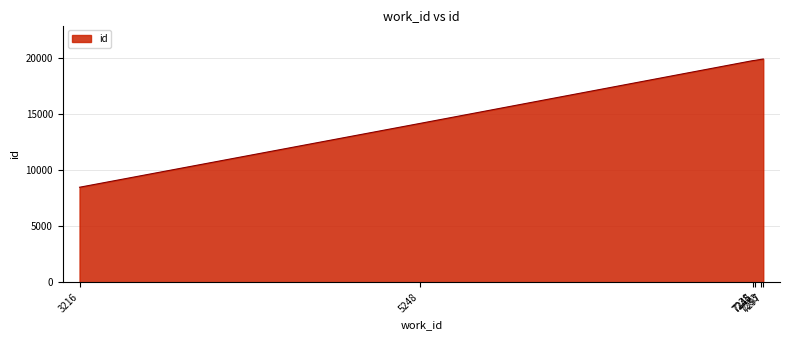

The value at 7297 is 9228. True or false?

False